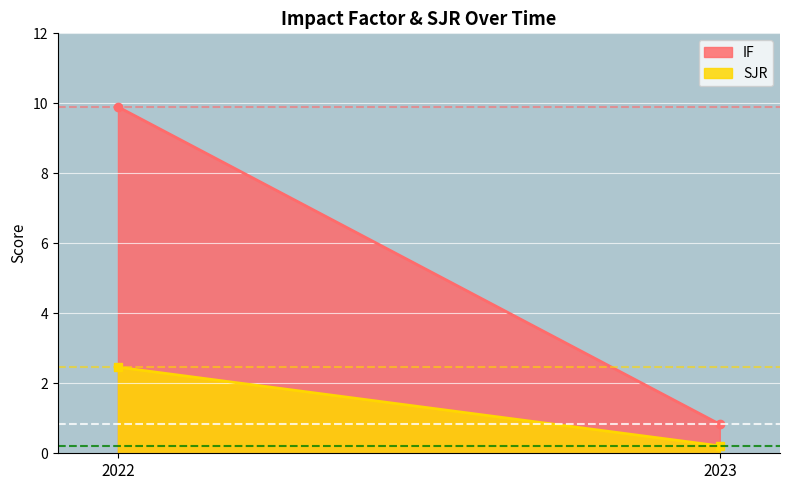

What is the sum of the IF values at 2022 and 2023?

10.7